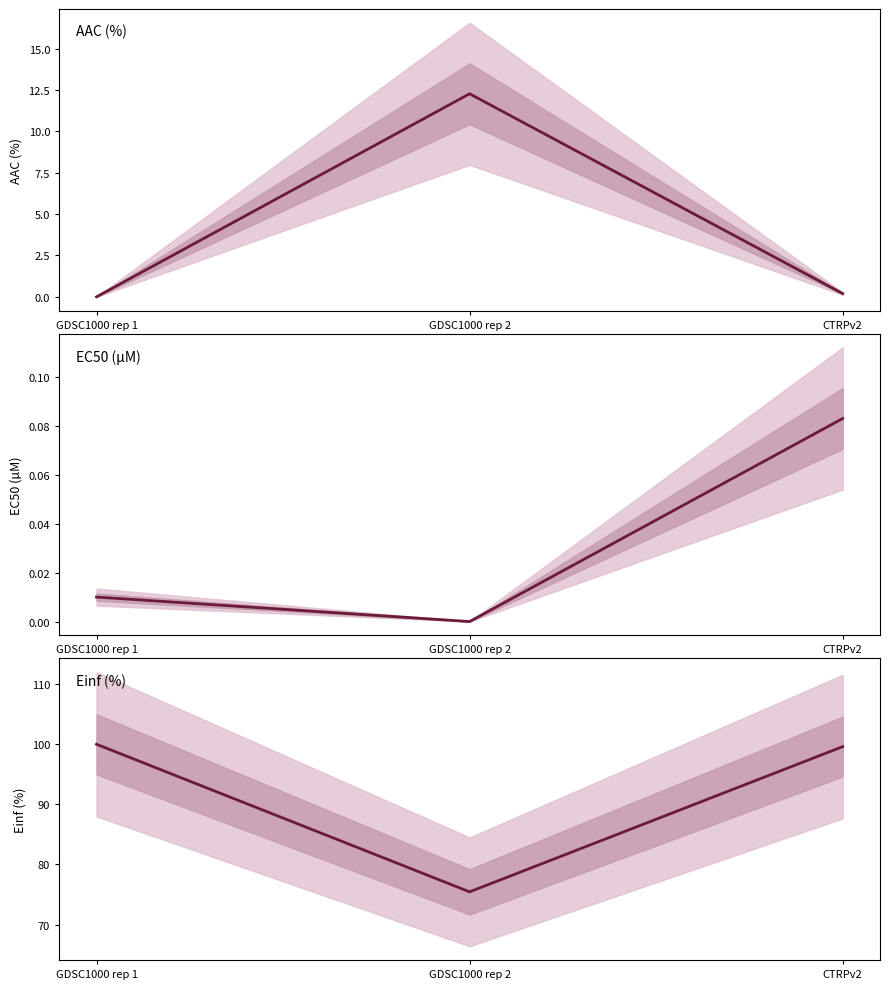

Reading left to right, list all the values displayed in this chart.

AAC (%): 0.0	12.3	0.2
EC50 (µM): 0.0	0.0	0.1
Einf (%): 100.0	75.4	99.6